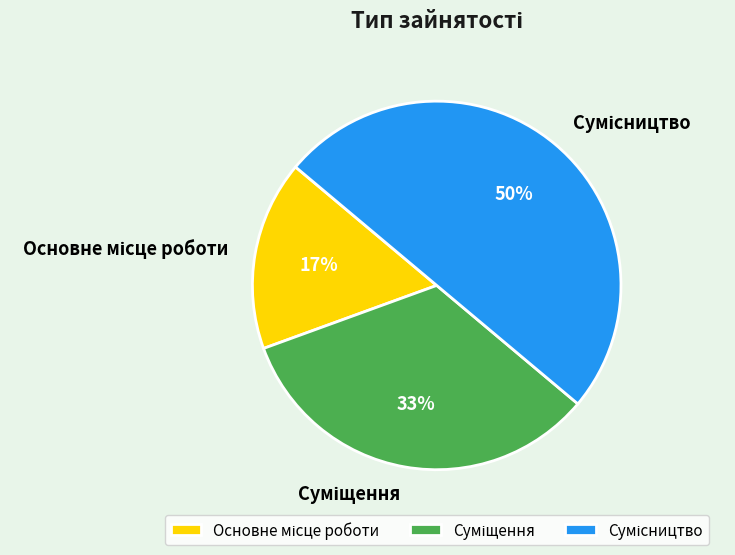

Count the number of slices in the pie.

3